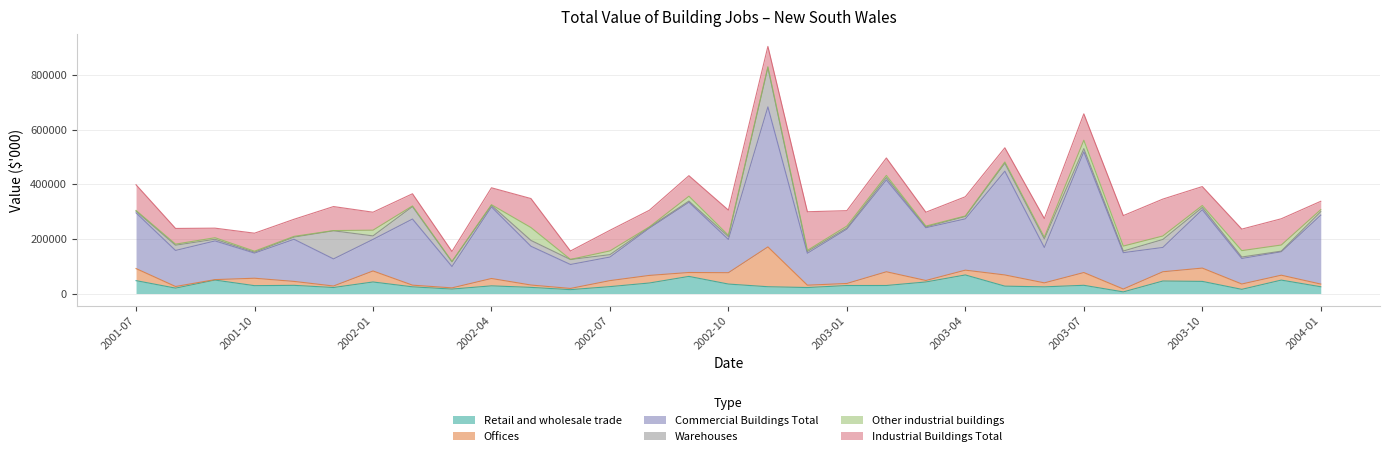

How many distinct data groups are displayed?

6